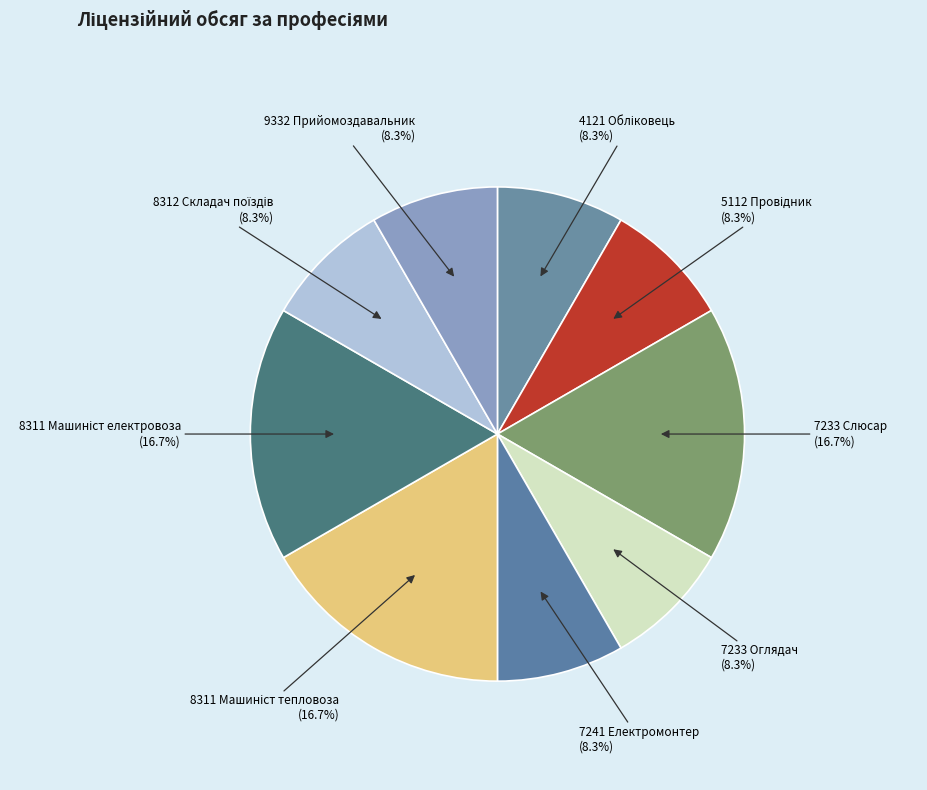

How many segments does this pie chart have?

9